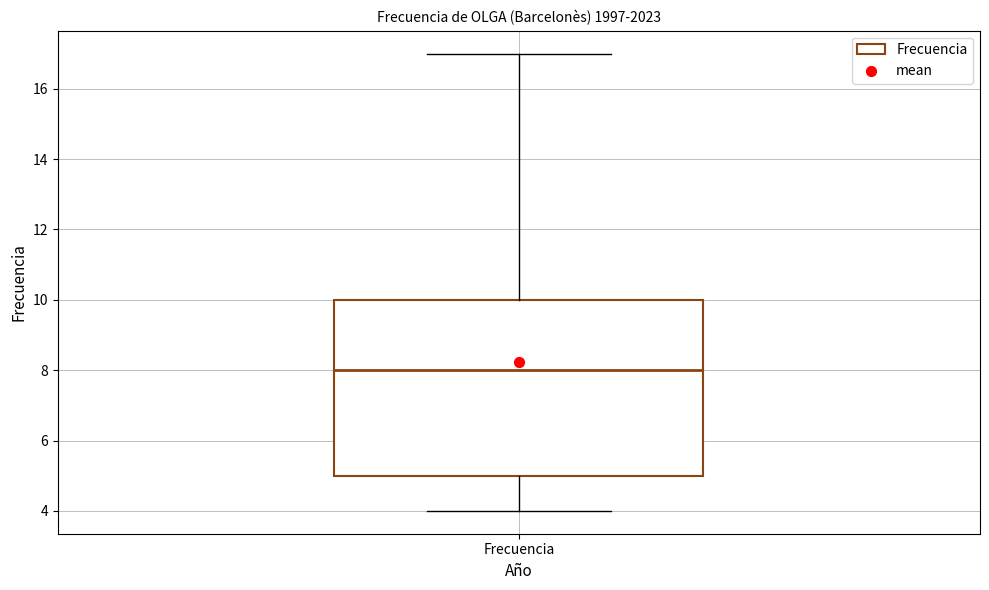

Read this box plot against the y-axis: the position of the median line, the range covered by the box, and the ends of both whiskers. The values are not printed on the chart, so give them approximately, as read against the axis.

median 8, box 5 to 10, whiskers 4 to 17